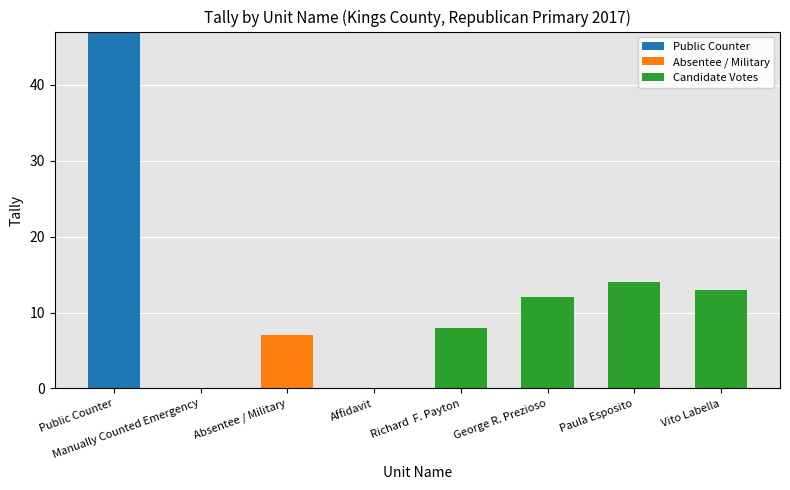

At which category is the sum across all series the highest?

Public Counter